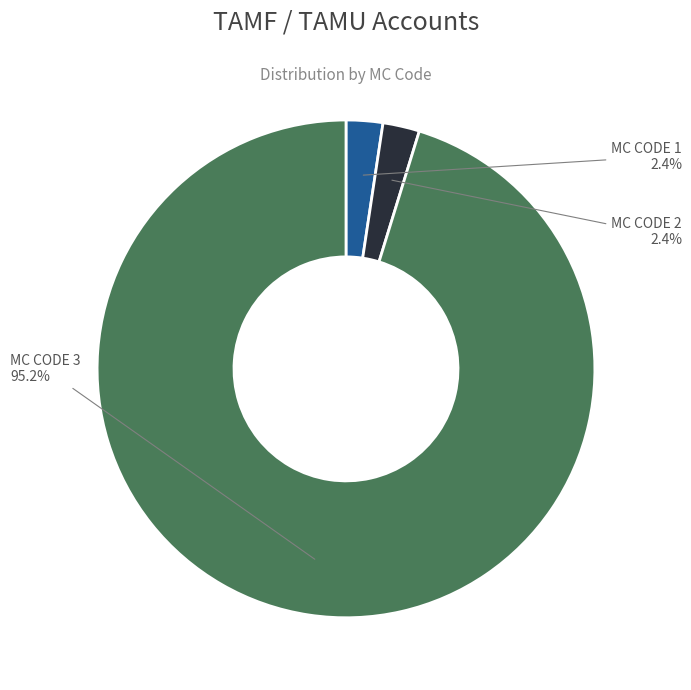

Is there any slice that represents more than half of the pie?

Yes